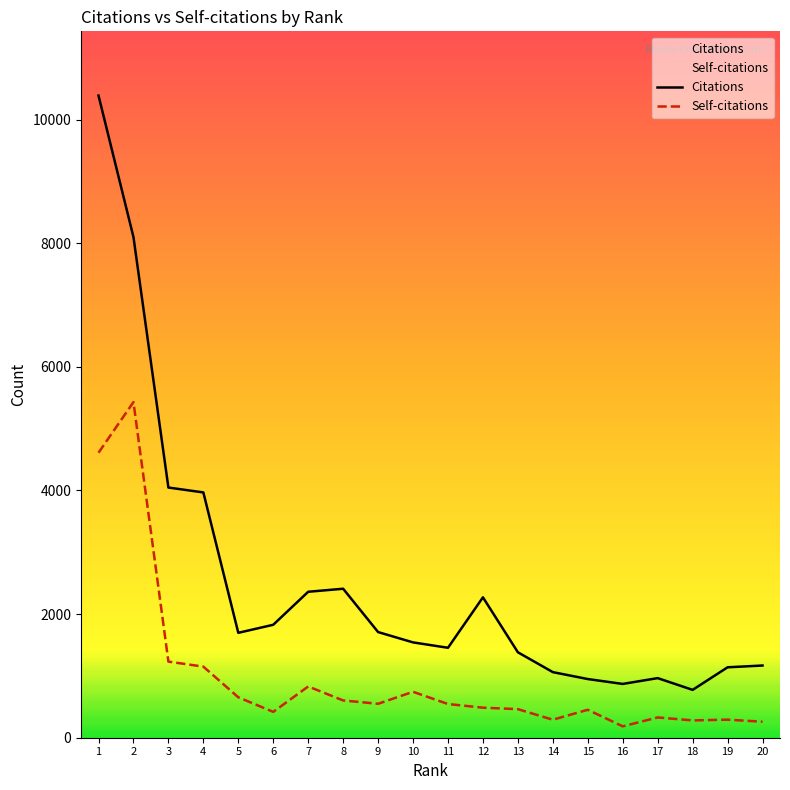

What is the approximate value of Citations at 15, to the nearest 10?

950